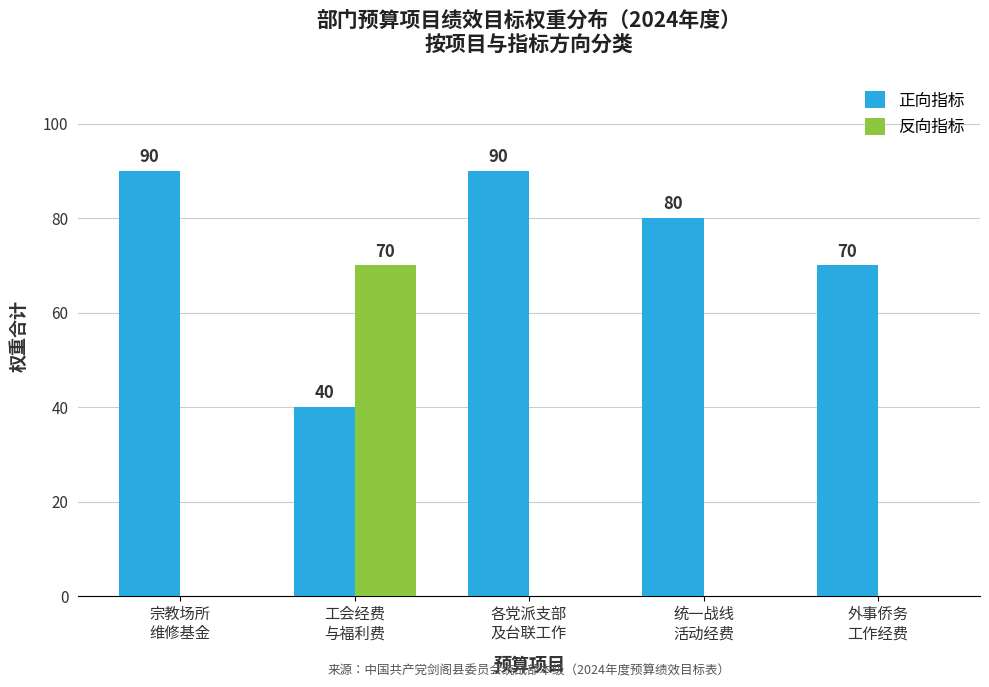

Reading right to left, list all the values displayed in this chart.

正向指标: 70	80	90	40	90
反向指标: 0	0	0	70	0